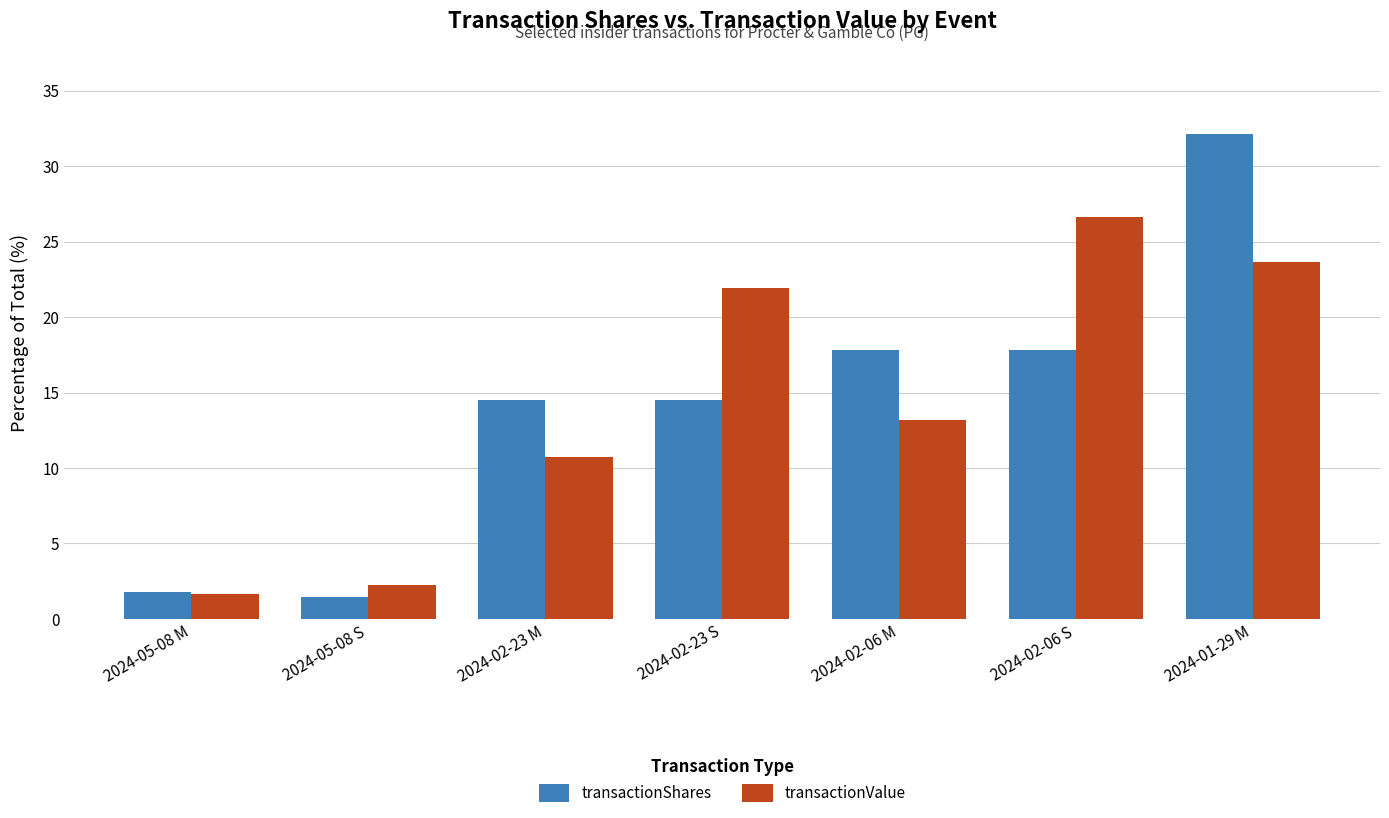

The transactionShares series shows 14.5 at 2024-02-23 M. True or false?

True